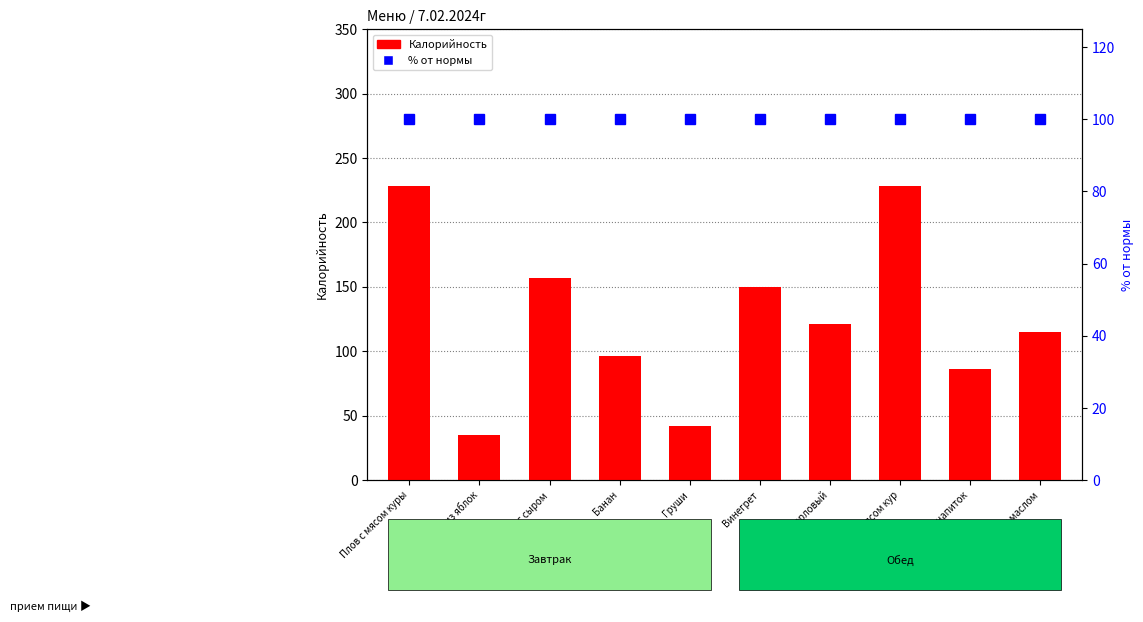

What value does the % от нормы series have at Компот из яблок?

100